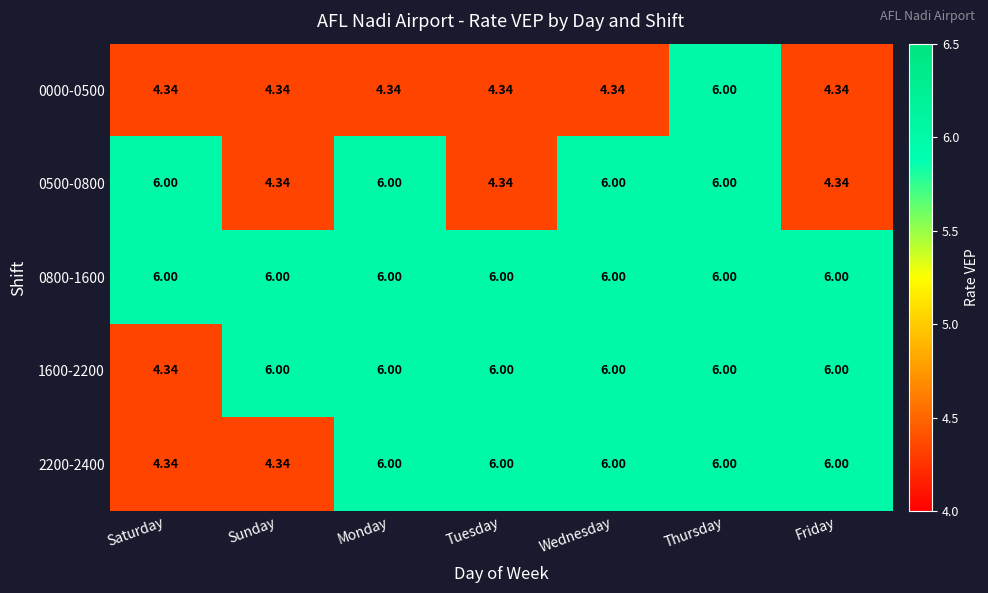

What is the total value across all series at Friday?

26.7